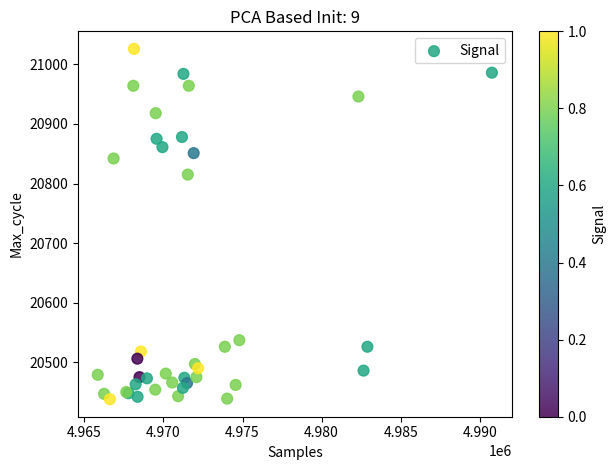

What Y value in the scatter plot is closest to 20732?

20815